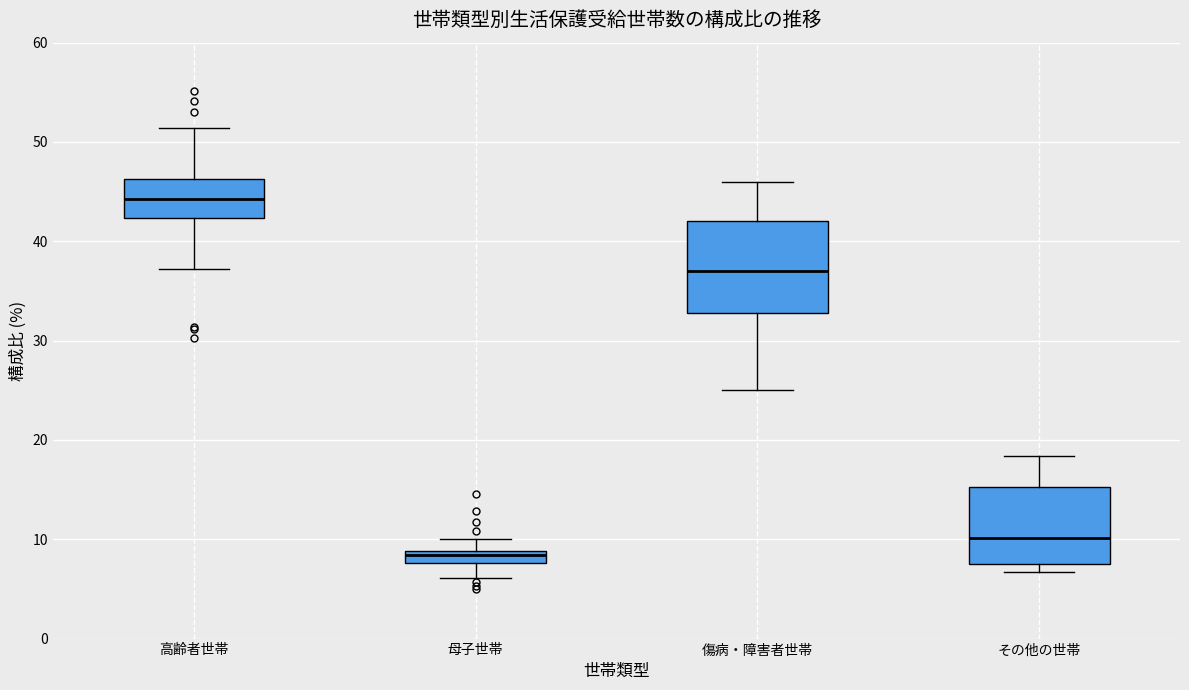

Which box is the tallest, from its lower edge to its upper edge?

傷病・障害者世帯